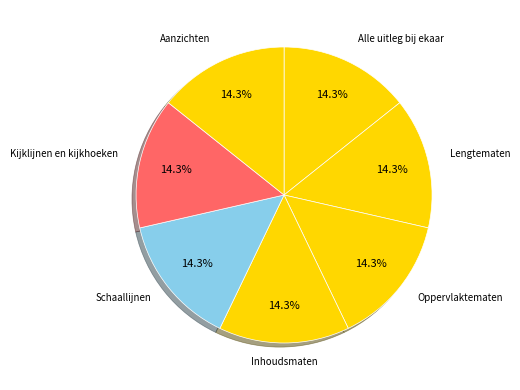

How many slices are in this pie chart?

7